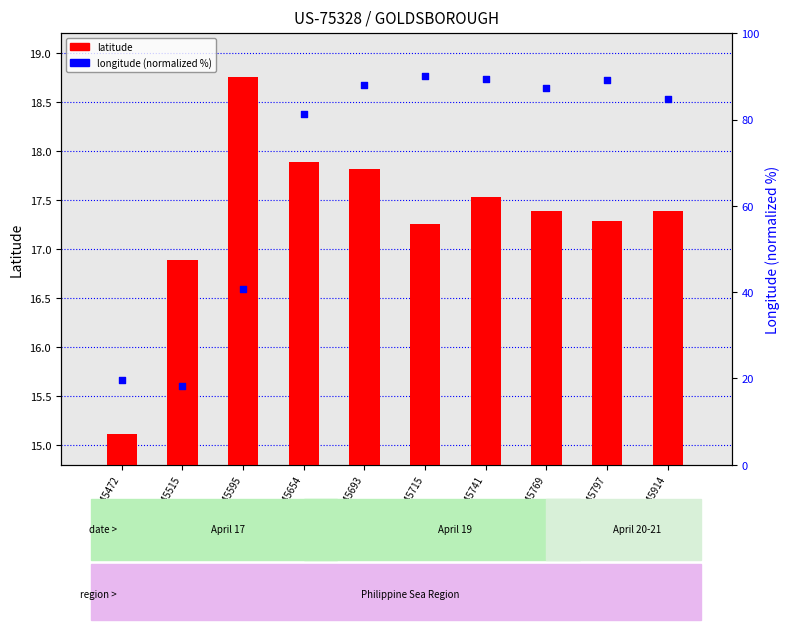

What are all the series names shown in the legend?

latitude, longitude (normalized %)